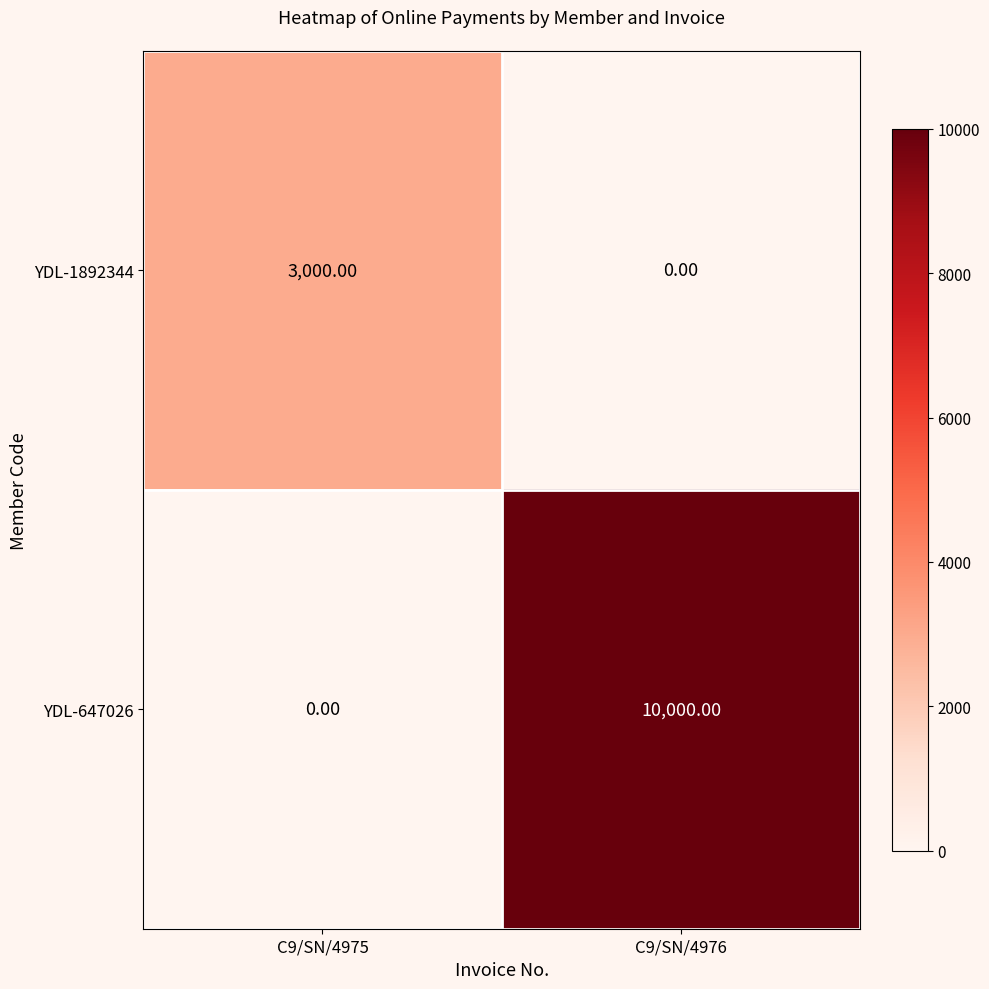

Which series changed the most between C9/SN/4975 and C9/SN/4976?

YDL-647026